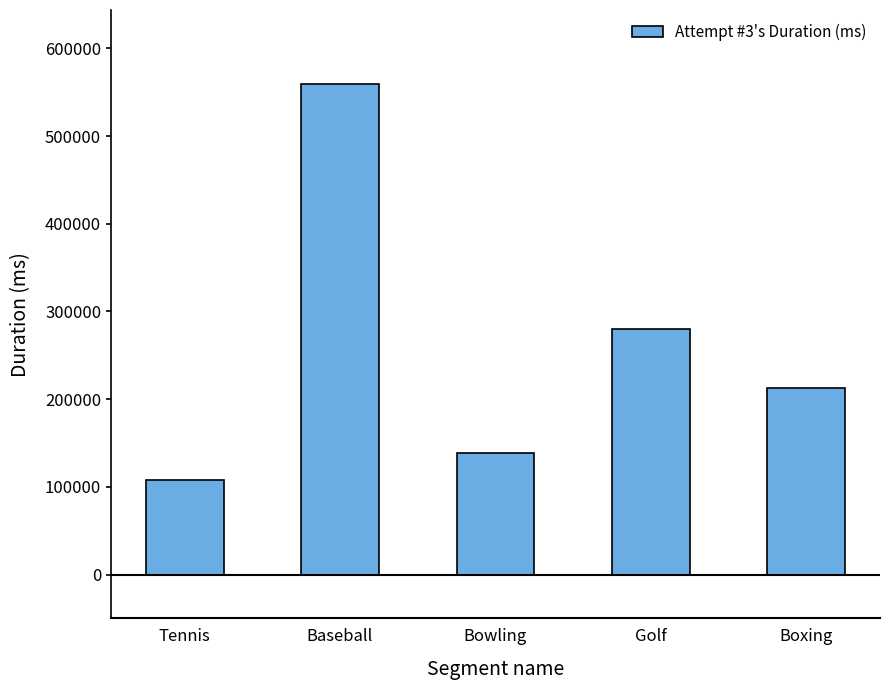

Which has a higher value, Golf or Boxing?

Golf